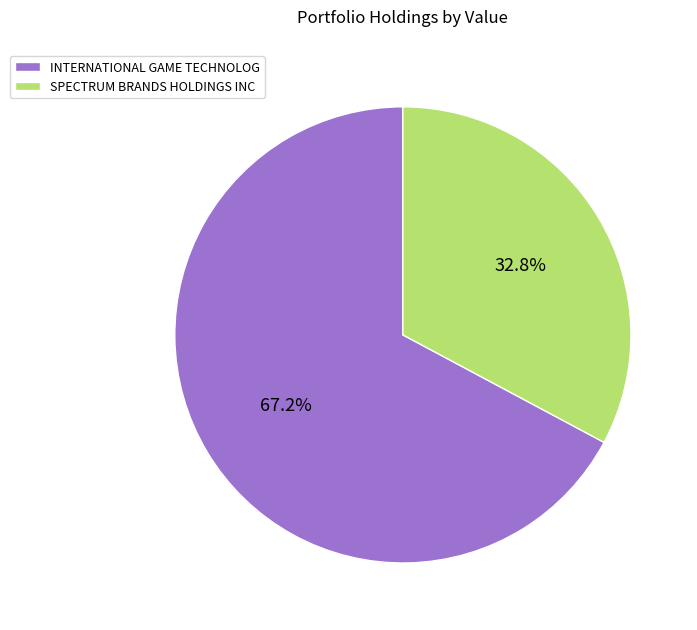

To the nearest percent, what portion does INTERNATIONAL GAME TECHNOLOG represent?

67%